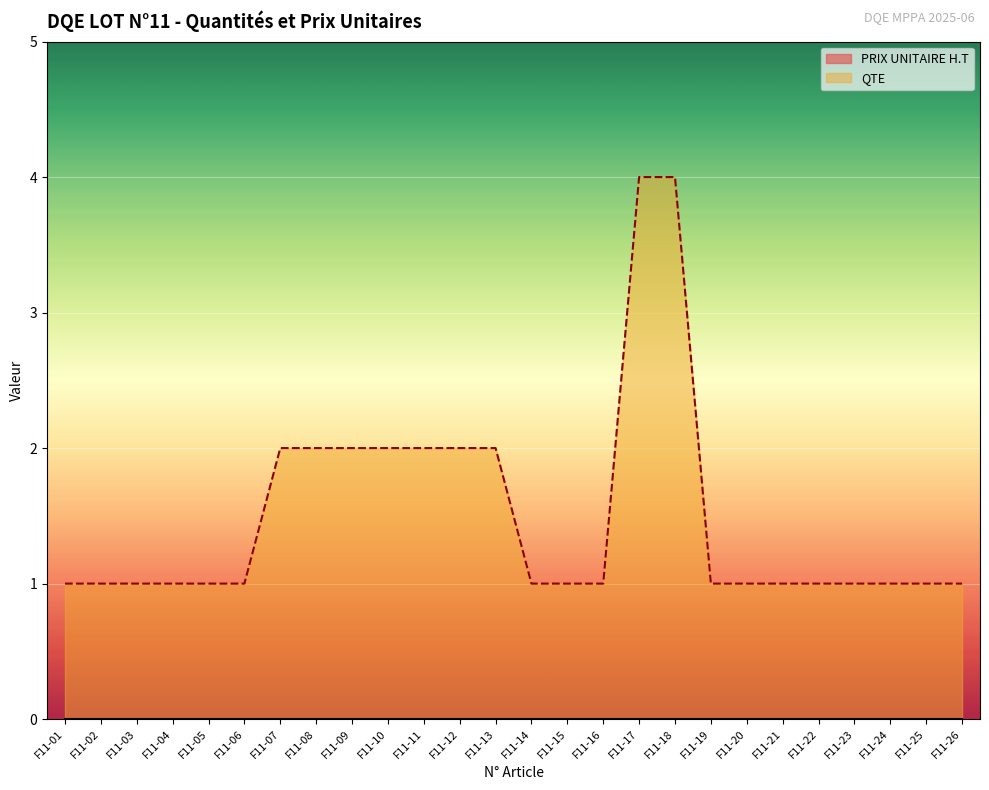

Count the number of categories in the chart.

26